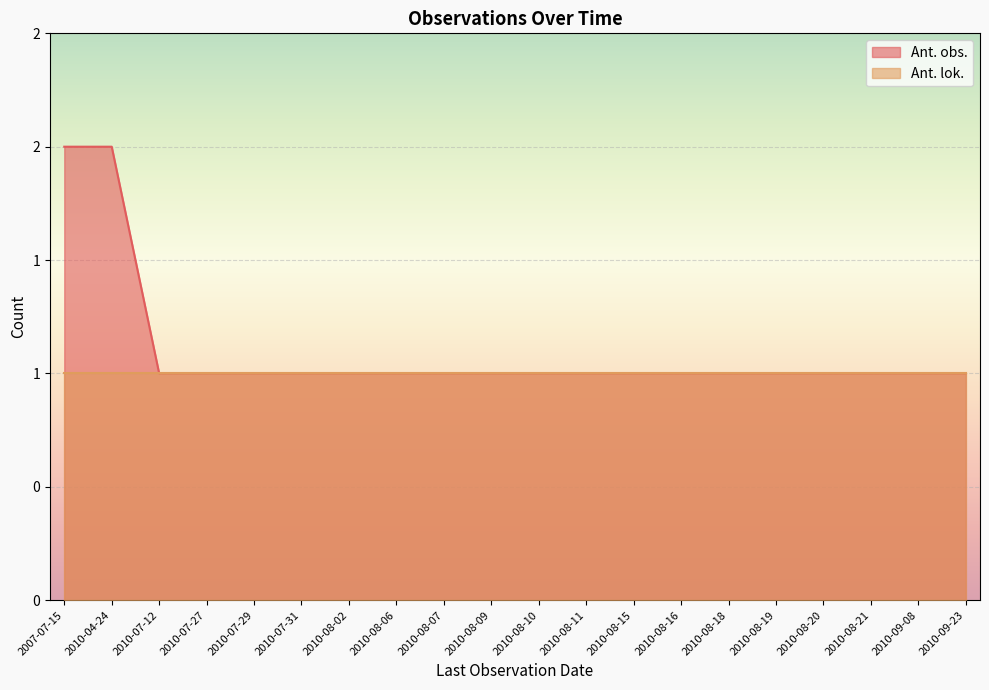

What is the greatest value displayed?

2